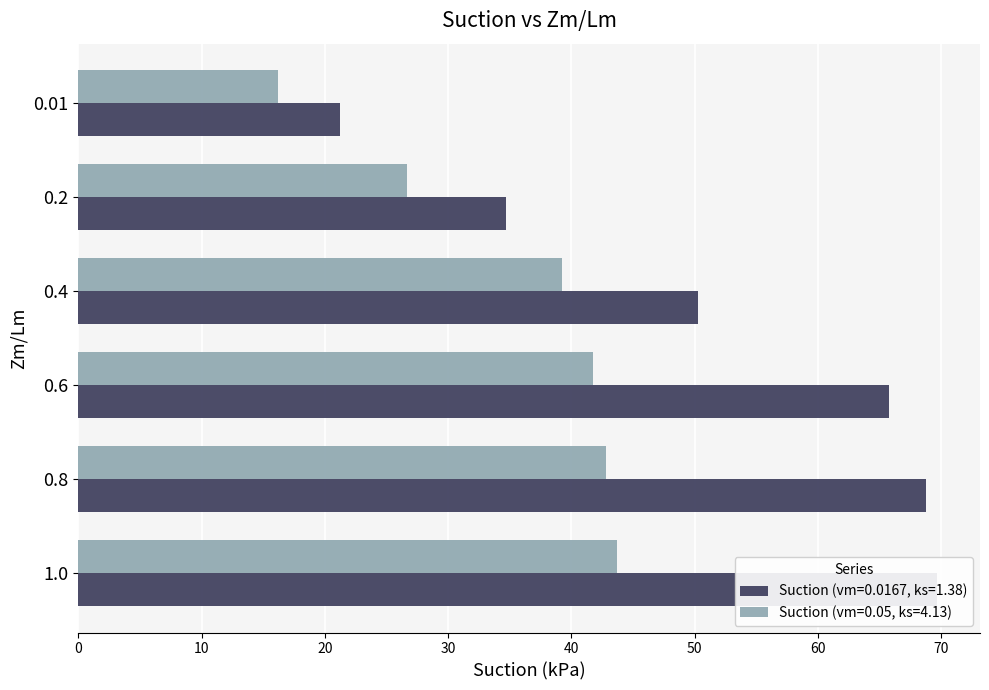

At which label is Suction (vm=0.0167, ks=1.38) closest to 45?

0.4